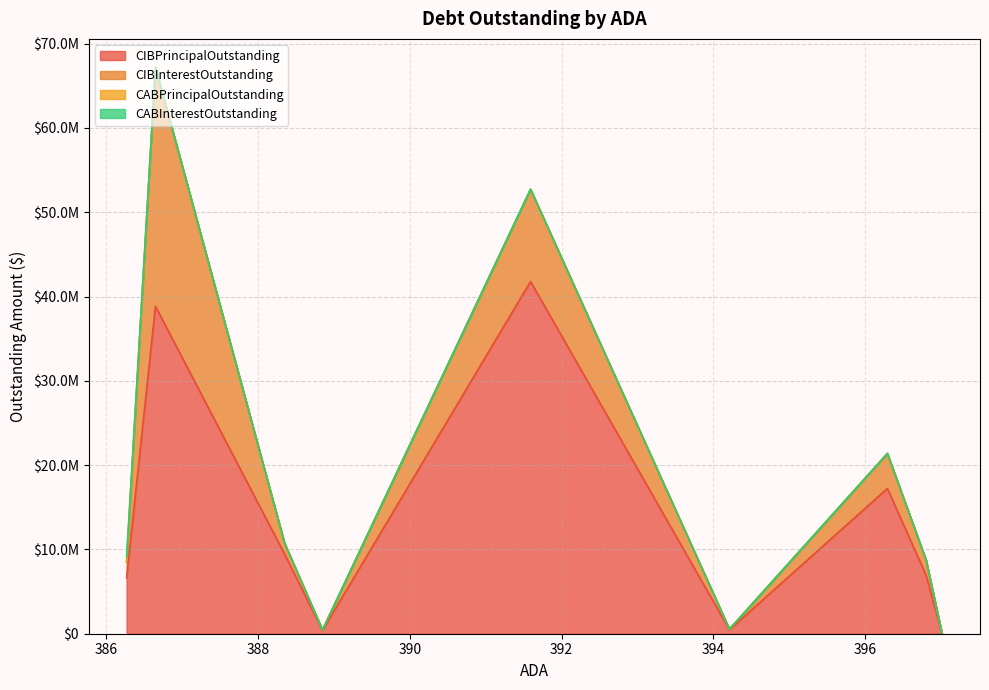

At which label is CABInterestOutstanding closest to 272500?

397.01